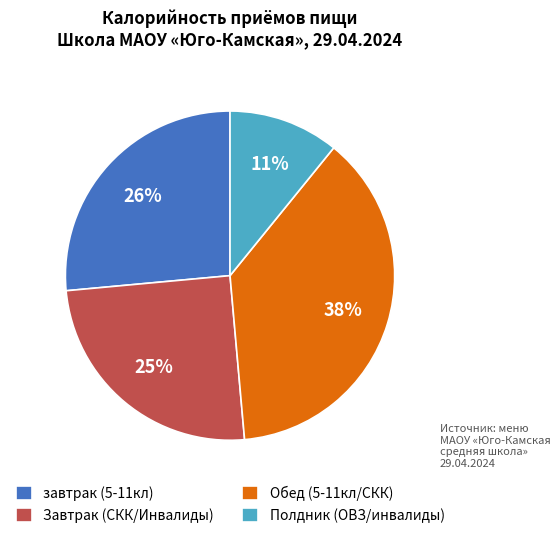

Do завтрак (5-11кл) and Обед (5-11кл/СКК) together represent more than half of the pie?

Yes